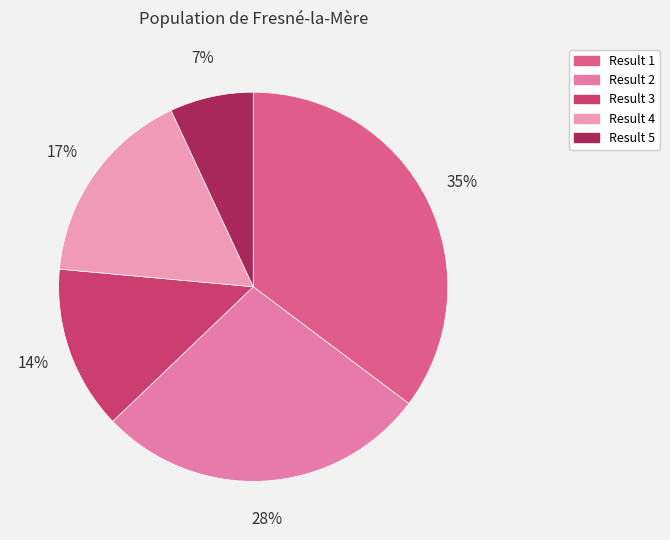

Rank the categories by value from lowest to highest.

5, 3, 4, 2, 1